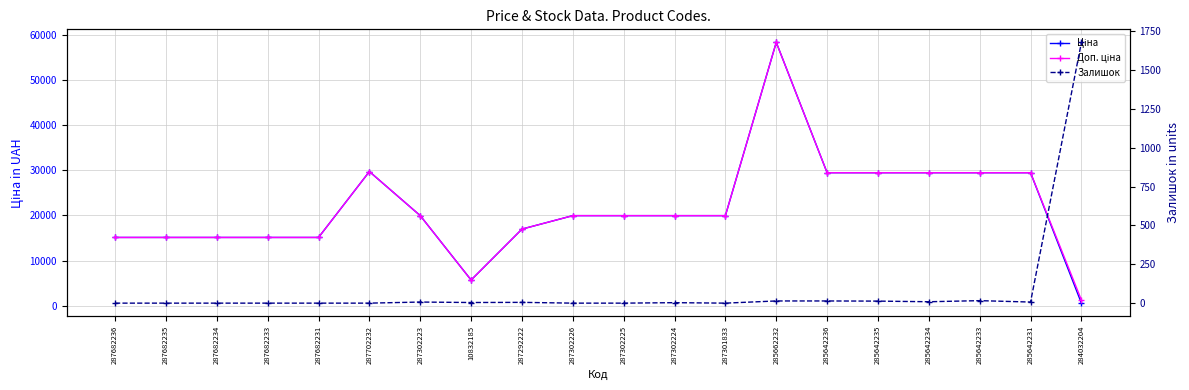

What are all the series names shown in the legend?

Ціна, Доп. ціна, Залишок